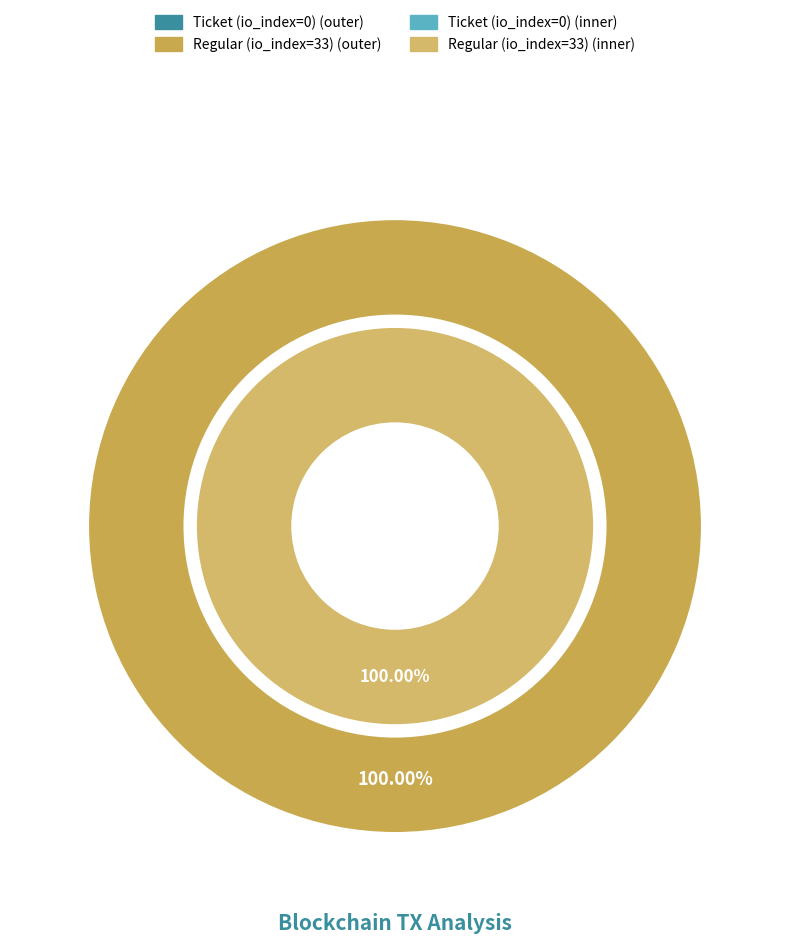

What is the total percentage of Ticket (io_index=0) and Regular (io_index=33)?

100.0%